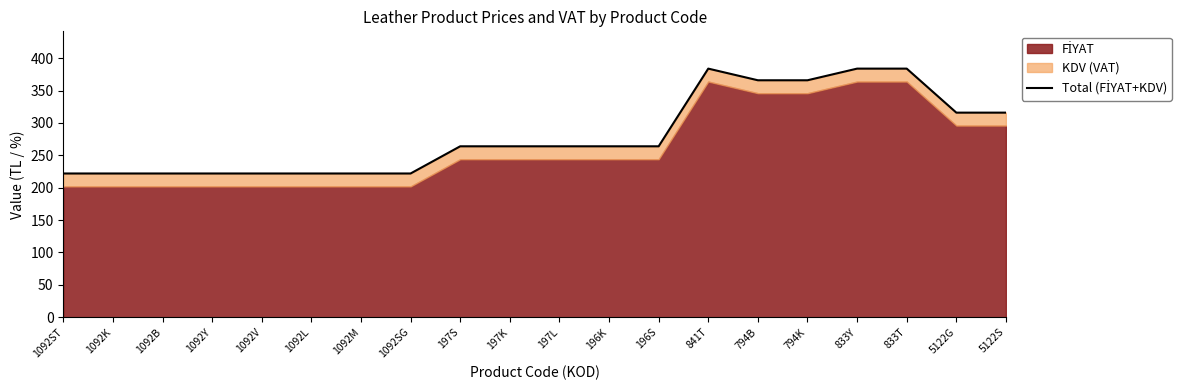

What position from the right is 1092Y?

17